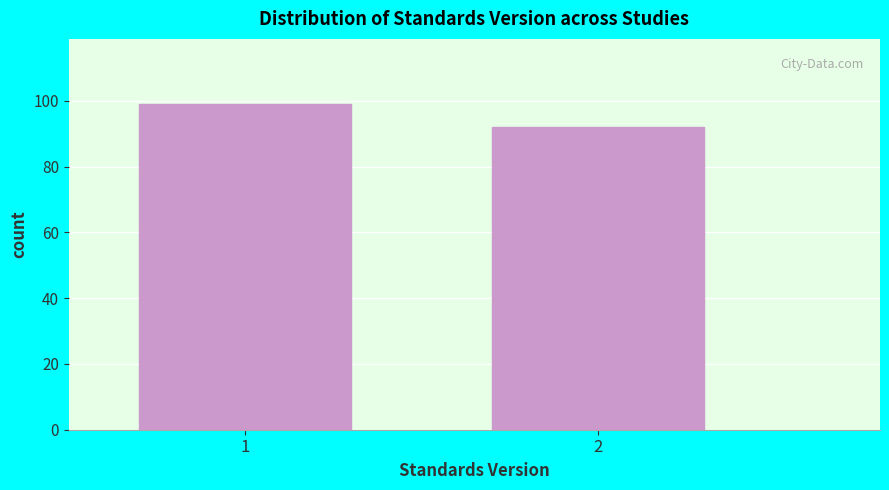

Reading left to right, list all the values displayed in this chart.

1=99	2=92